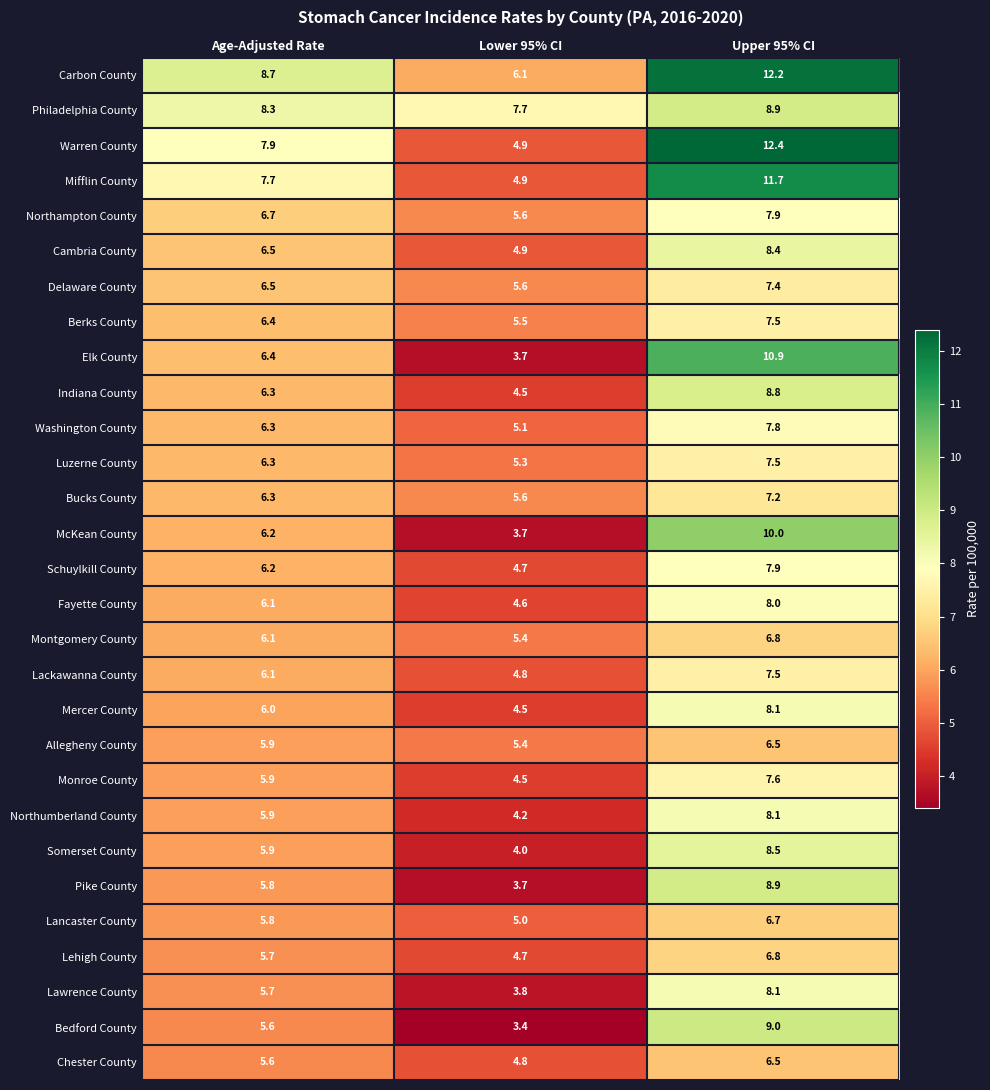

At which category does the chart reach its minimum across all series?

Lower 95% CI